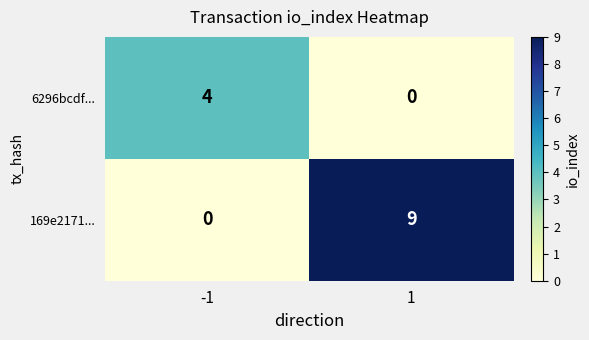

List the series in order of their peak value, lowest first.

6296bcdf..., 169e2171...